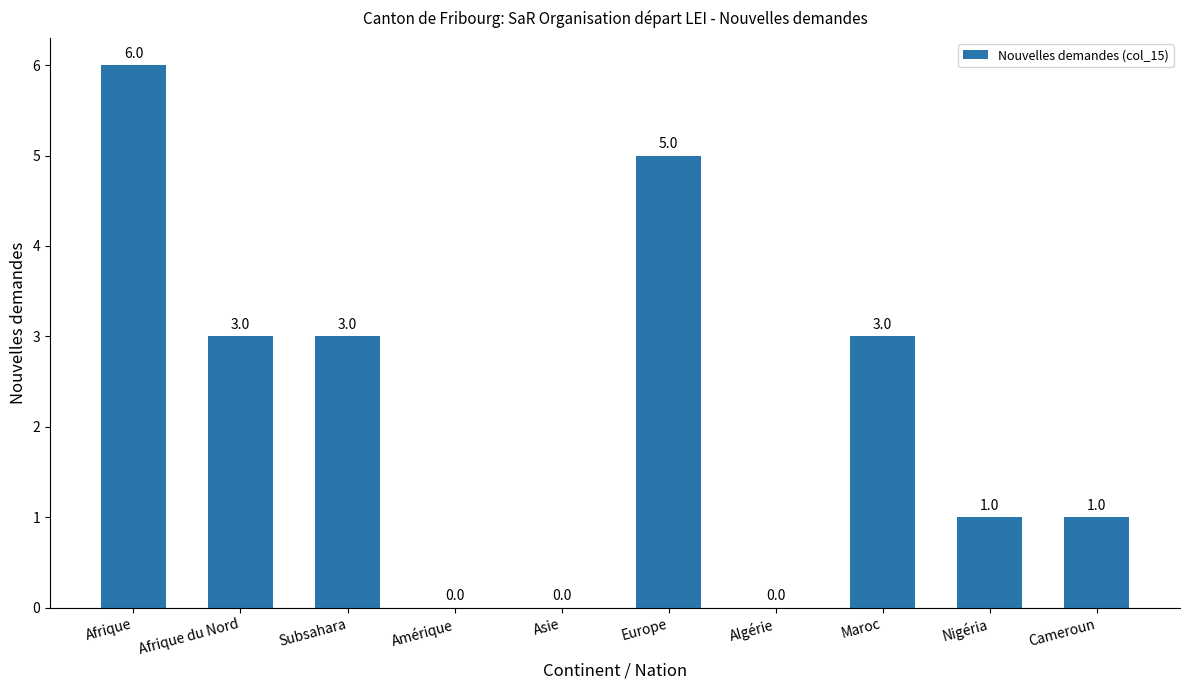

At which label does the data first exceed 3?

Afrique